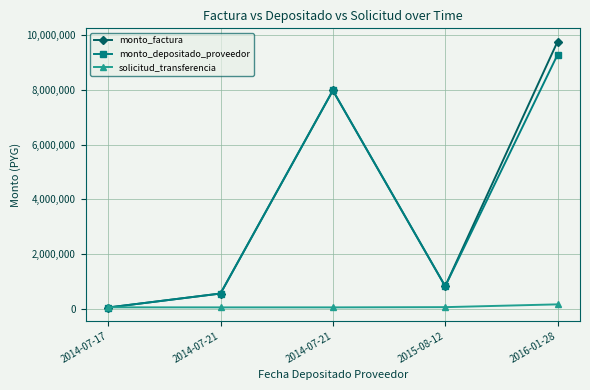

How many data points in monto_factura are less than 837000?

2